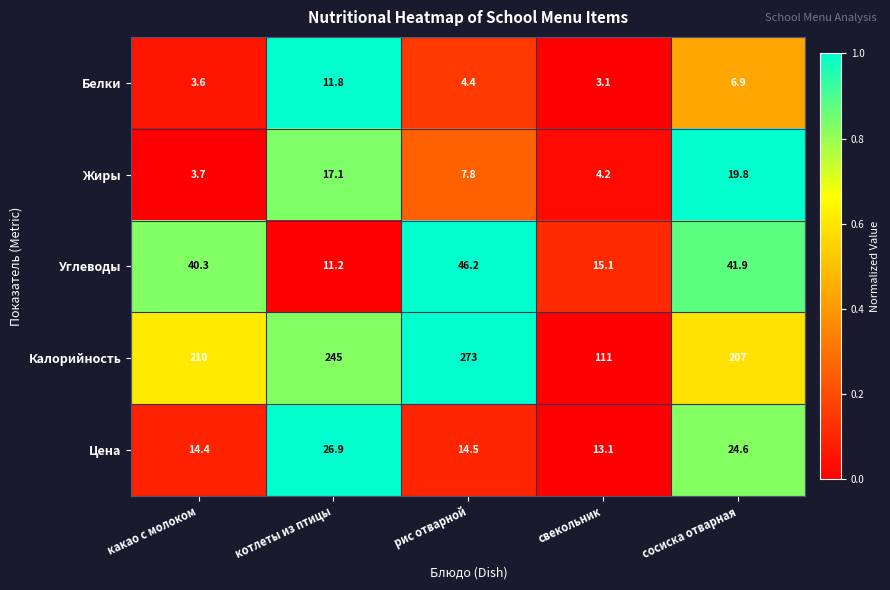

What is the sum of all Цена values?

93.5